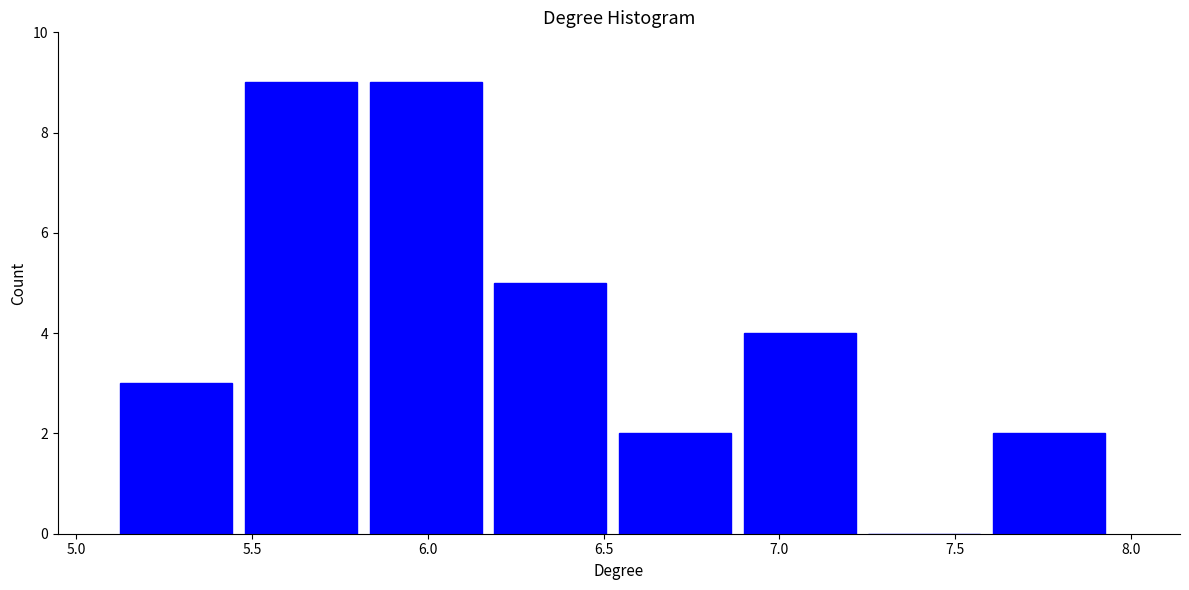

Reading left to right, list every bar in this chart as the range it spans on the x-axis followed by its height. Neither the bar edges nor the heights are printed on the chart, so give them approximately, as read against the axes.

5.10 to 5.50: 3
5.50 to 5.85: 9
5.85 to 6.20: 9
6.20 to 6.55: 5
6.55 to 6.90: 2
6.90 to 7.25: 4
7.25 to 7.60: 0
7.60 to 7.95: 2